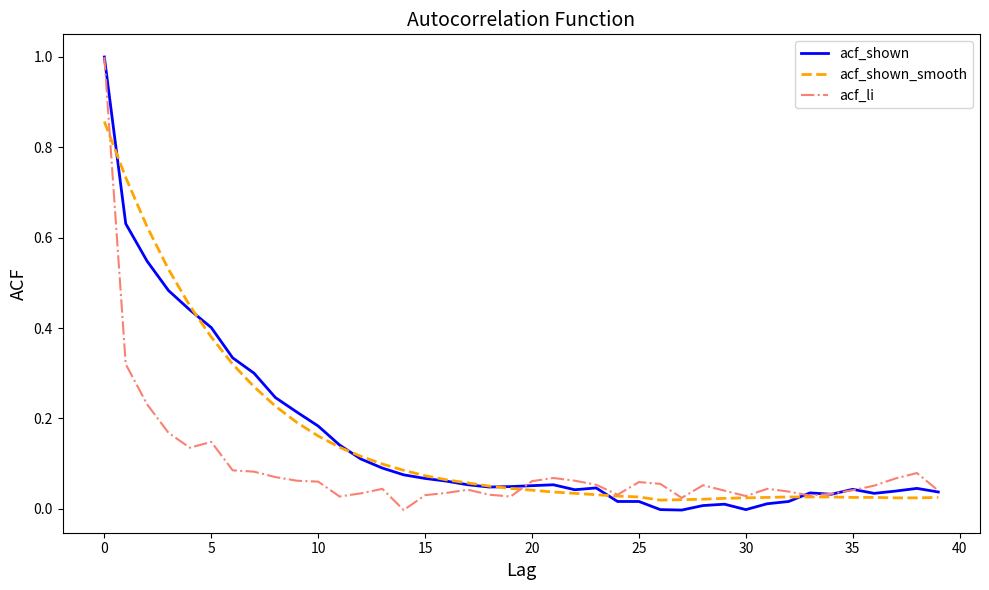

Is this an area chart (filled region under the line)?

No